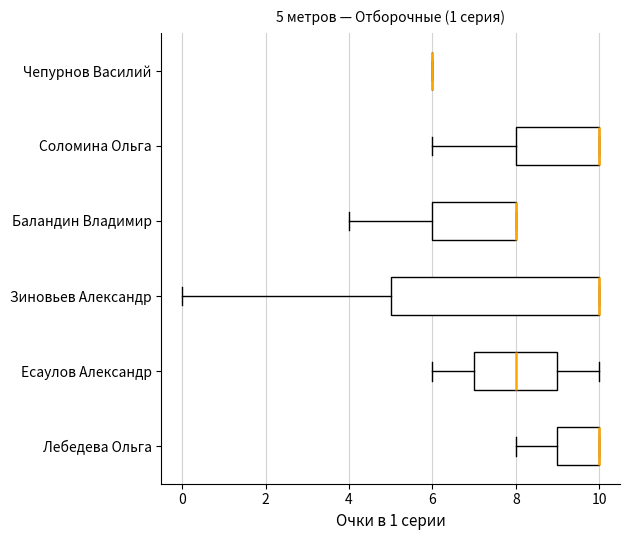

Comparing the boxes themselves (not the whiskers), which one is the widest?

Зиновьев Александр